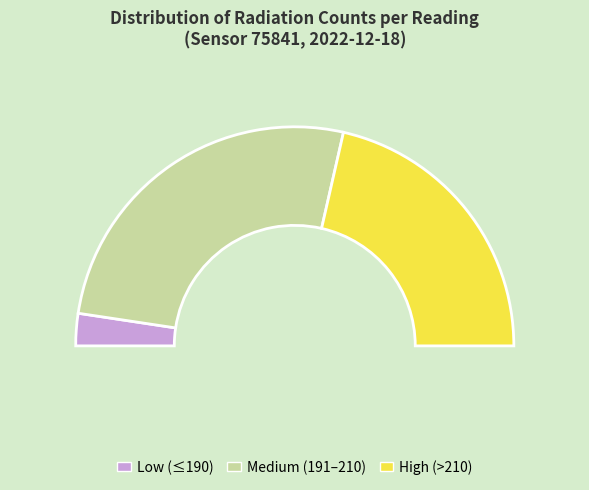

Does any single category account for the majority?

No